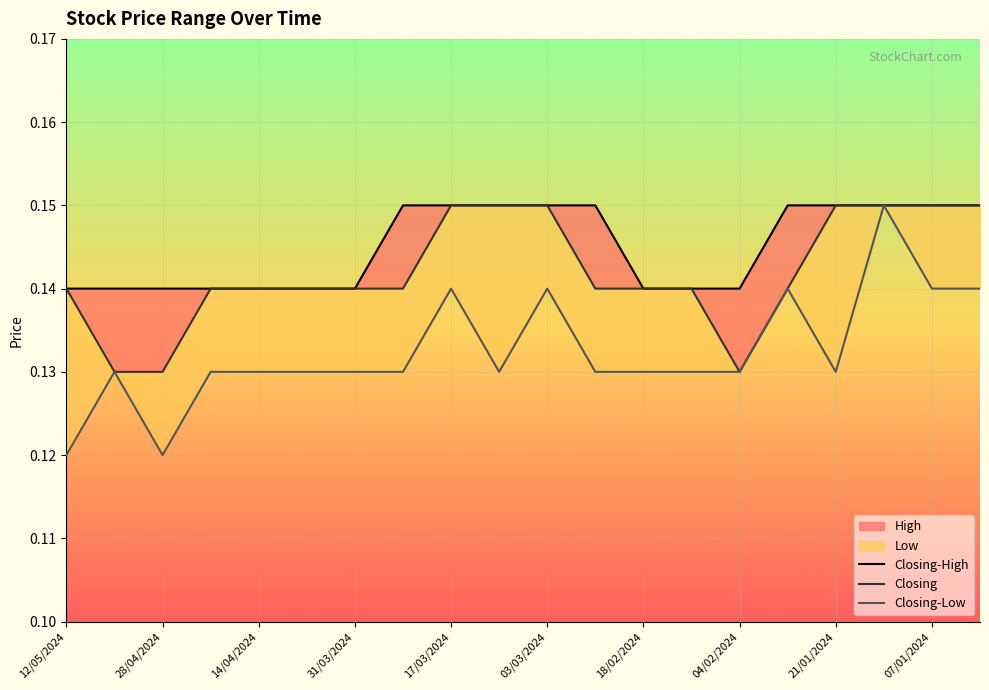

At which category is the sum across all series the highest?

14/01/2024